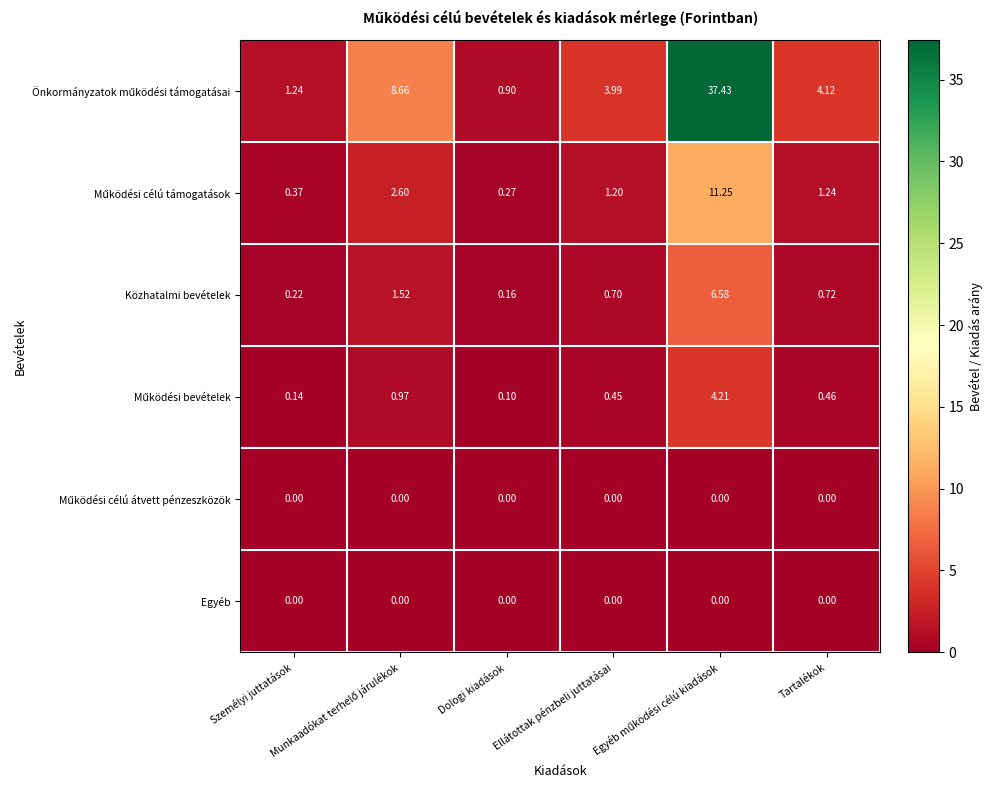

At Munkaadókat terhelő járulékok, list the series in order from largest to smallest.

Önkormányzatok működési támogatásai, Működési célú támogatások, Közhatalmi bevételek, Működési bevételek, Működési célú átvett pénzeszközök, Egyéb